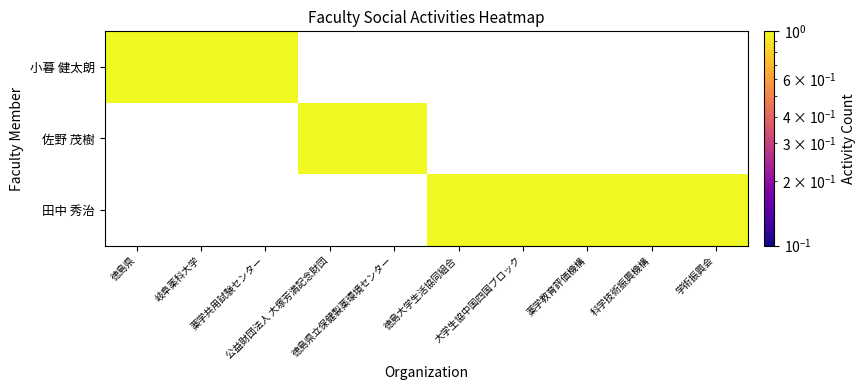

How many 佐野 茂樹 values are between 0 and 1?

10